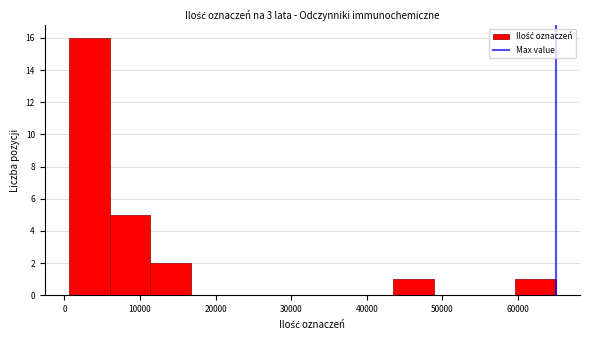

Reading left to right, transcribe this chart: for each bar, give the range it covers on the x-axis and its height. Neither the bar edges nor the heights are printed on the chart, so give them approximately, as read against the axes.

1000 to 6000: 16
6000 to 11000: 5
11000 to 17000: 2
17000 to 22000: 0
22000 to 27000: 0
27000 to 33000: 0
33000 to 38000: 0
38000 to 44000: 0
44000 to 49000: 1
49000 to 54000: 0
54000 to 60000: 0
60000 to 65000: 1